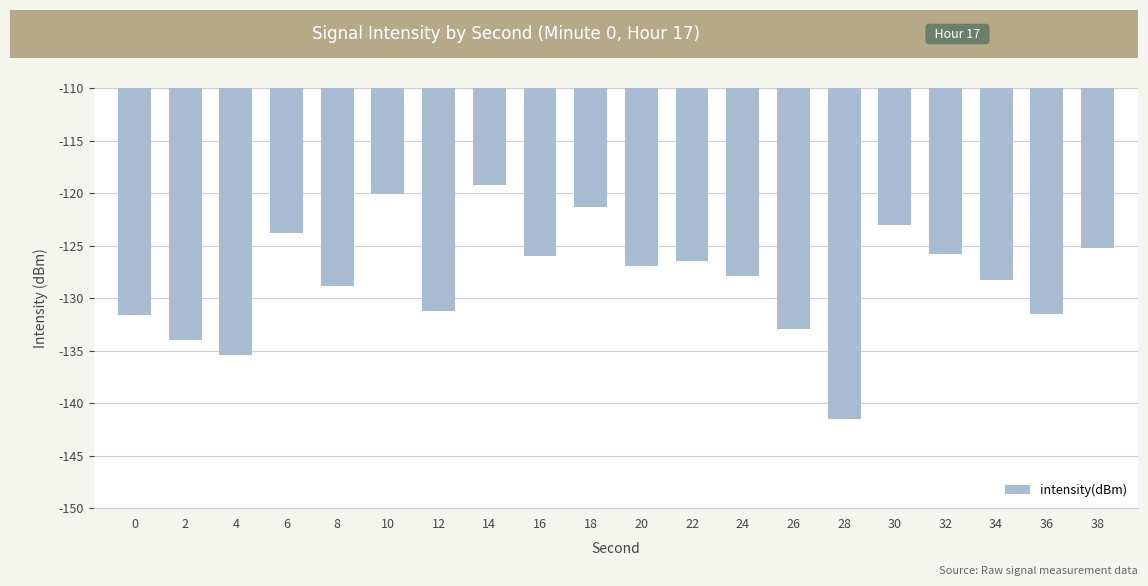

What is the smallest value displayed?

-141.5